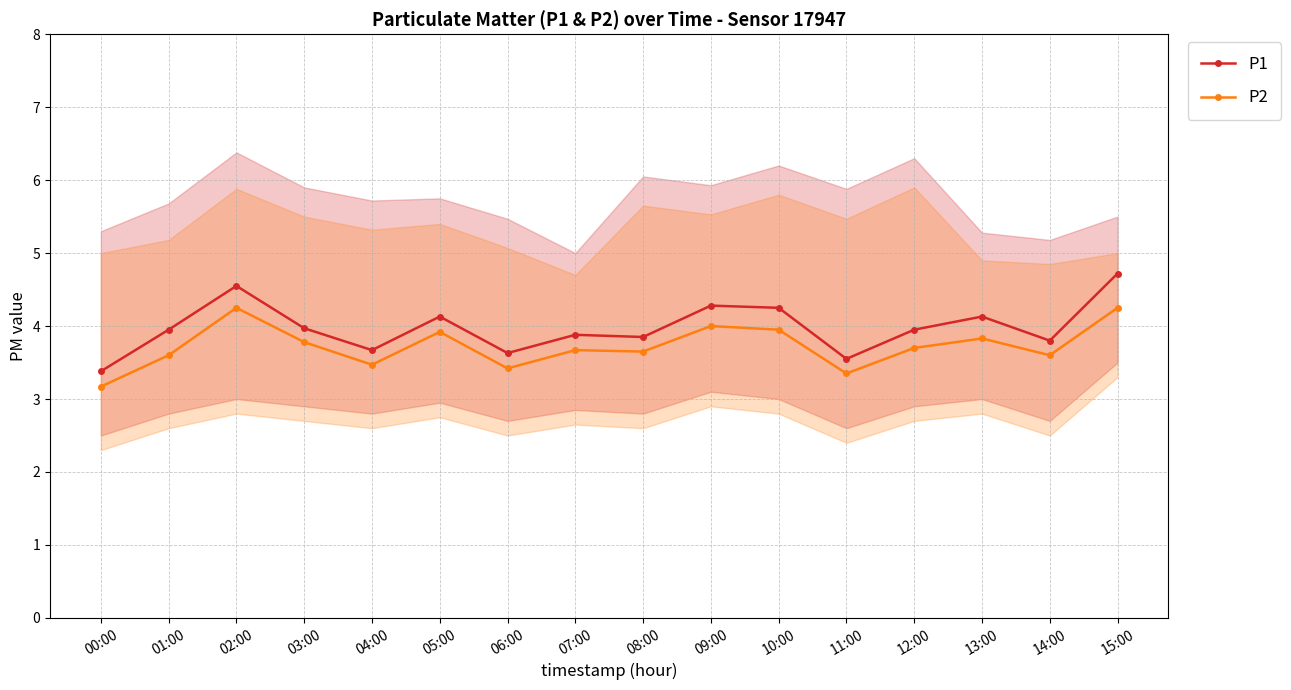

How many lines are shown in the chart?

2